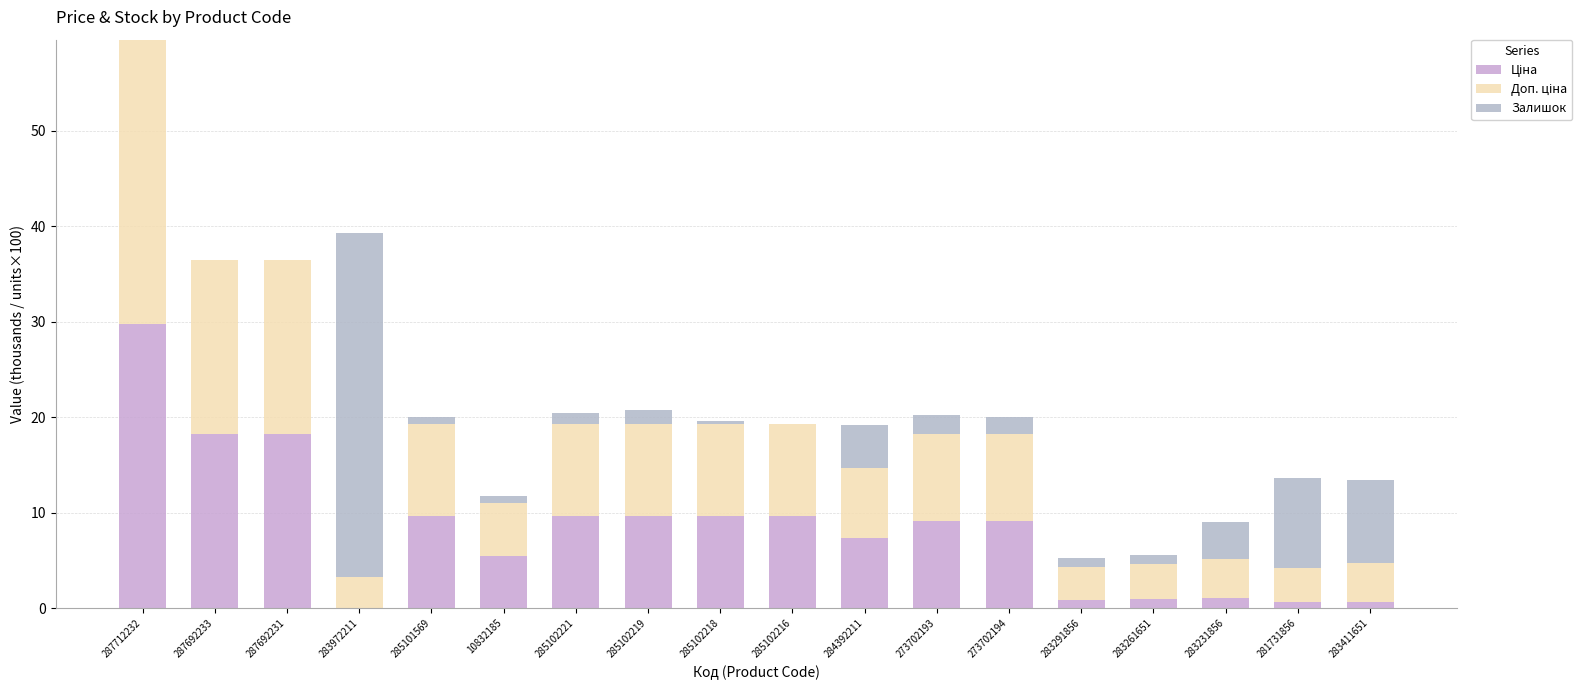

Between 284392211 and 273702193, which series saw the biggest shift?

Залишок